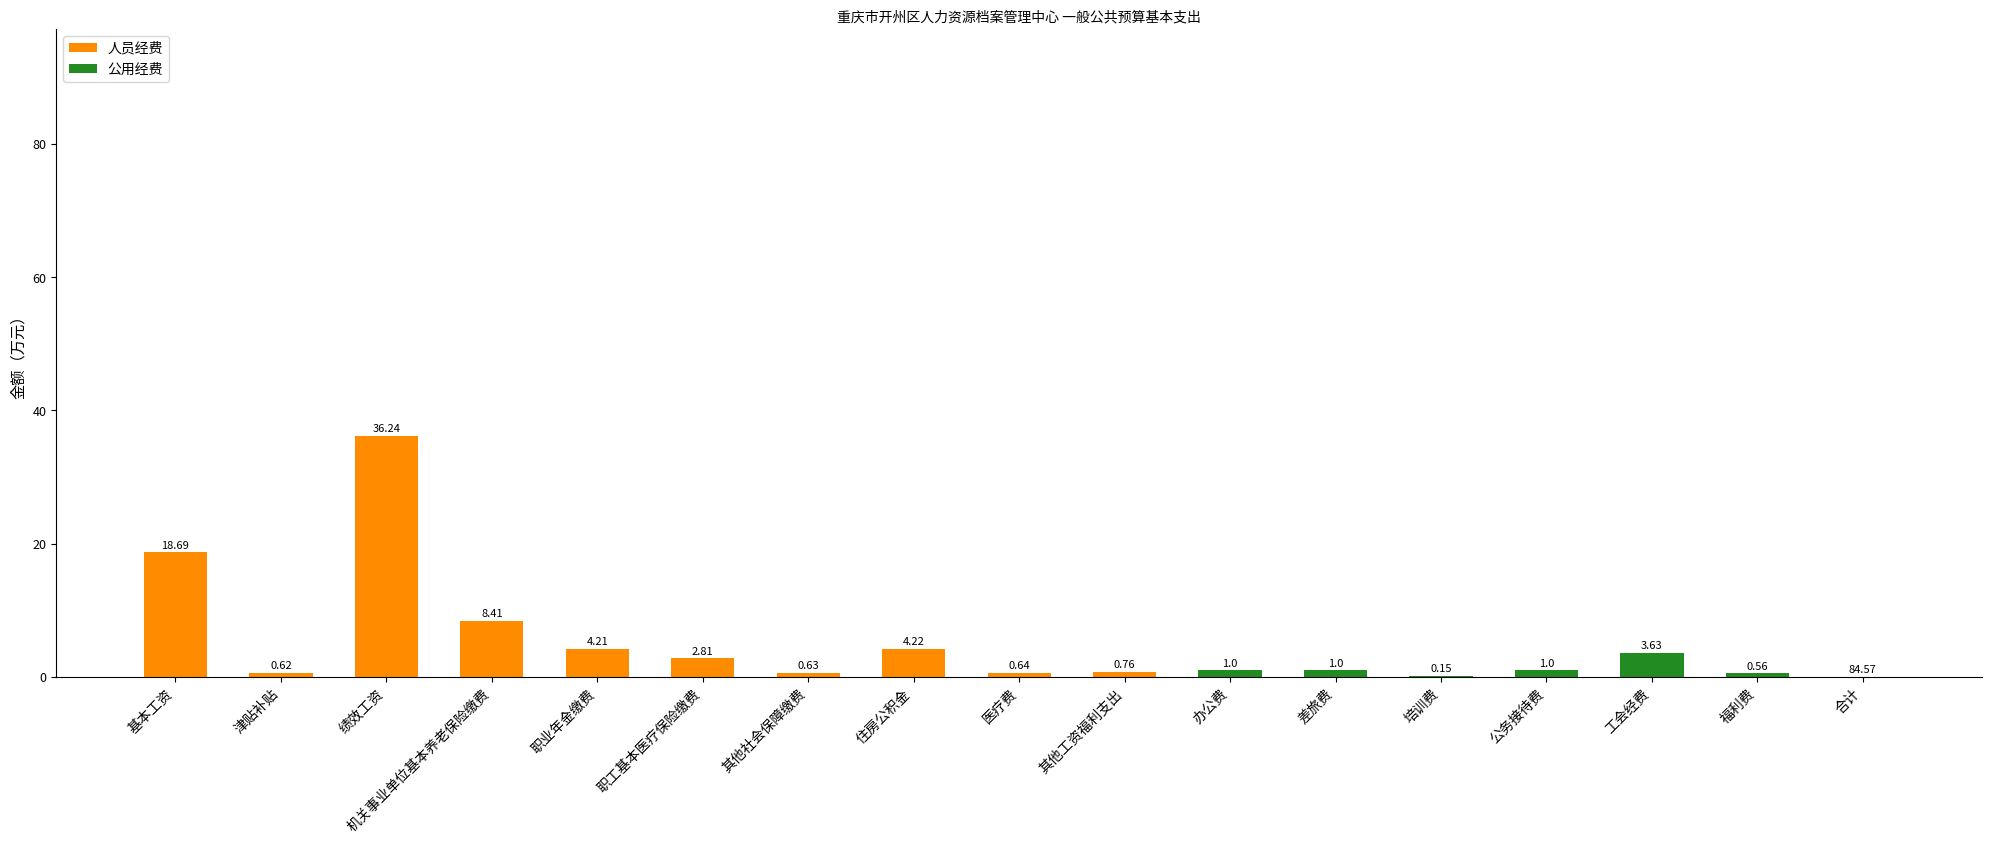

What is the difference between the 人员经费 values at 机关事业单位基本养老保险缴费 and 公务接待费?

8.4